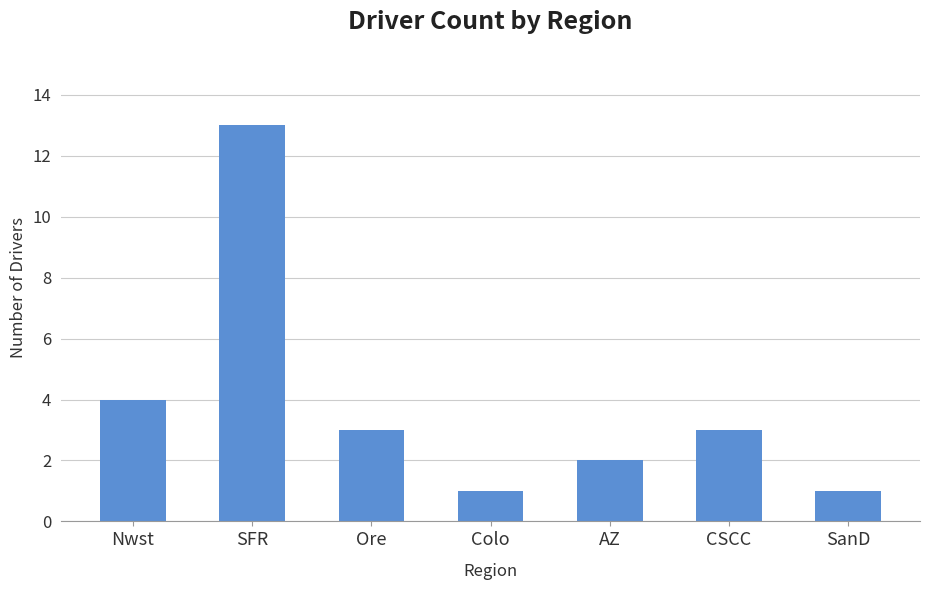

How many data points are less than 3?

3